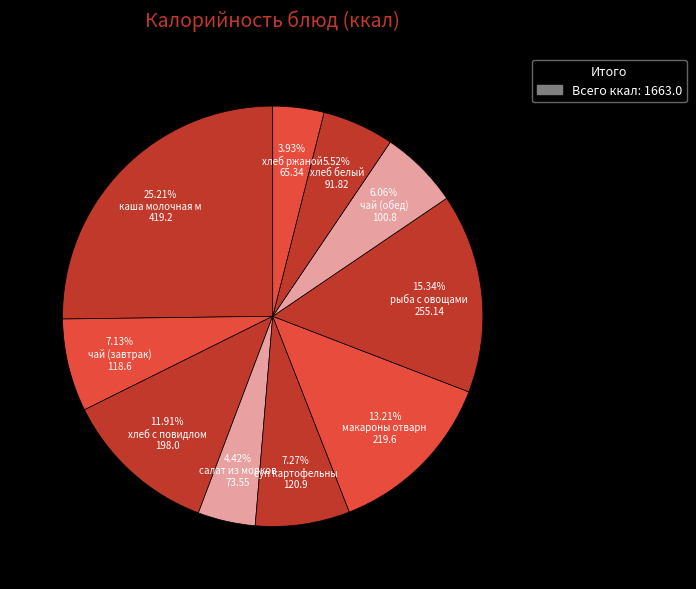

Count the number of slices in the pie.

10